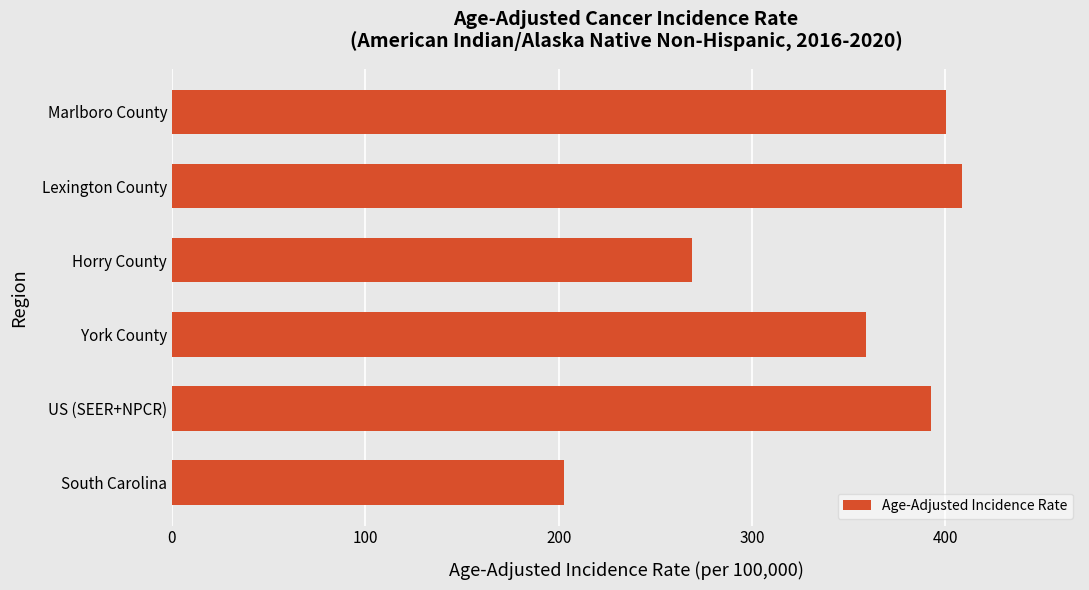

What is the sum of all values?

2032.2